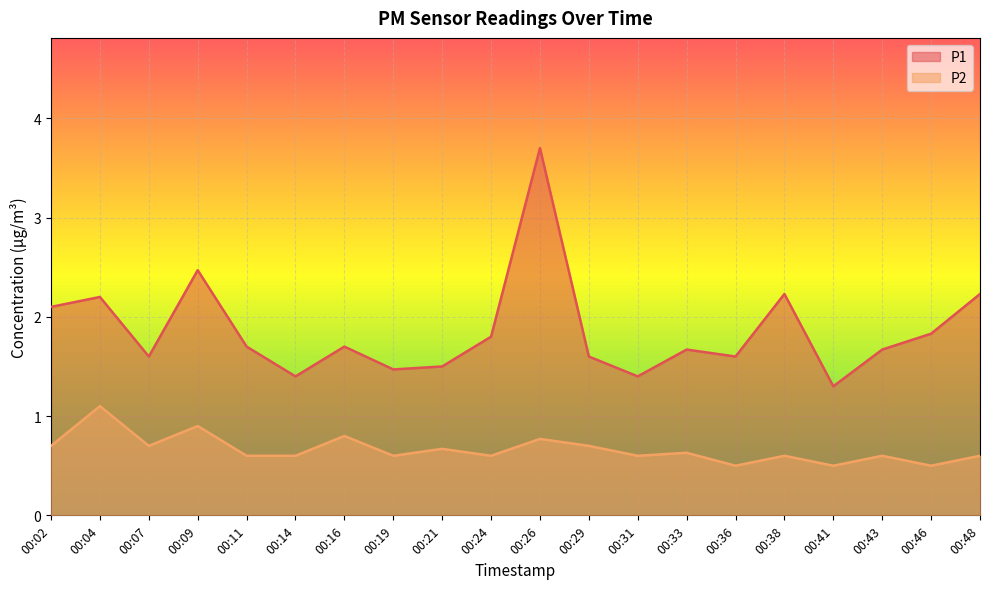

Which series changed the most between 00:29 and 00:43?

P2